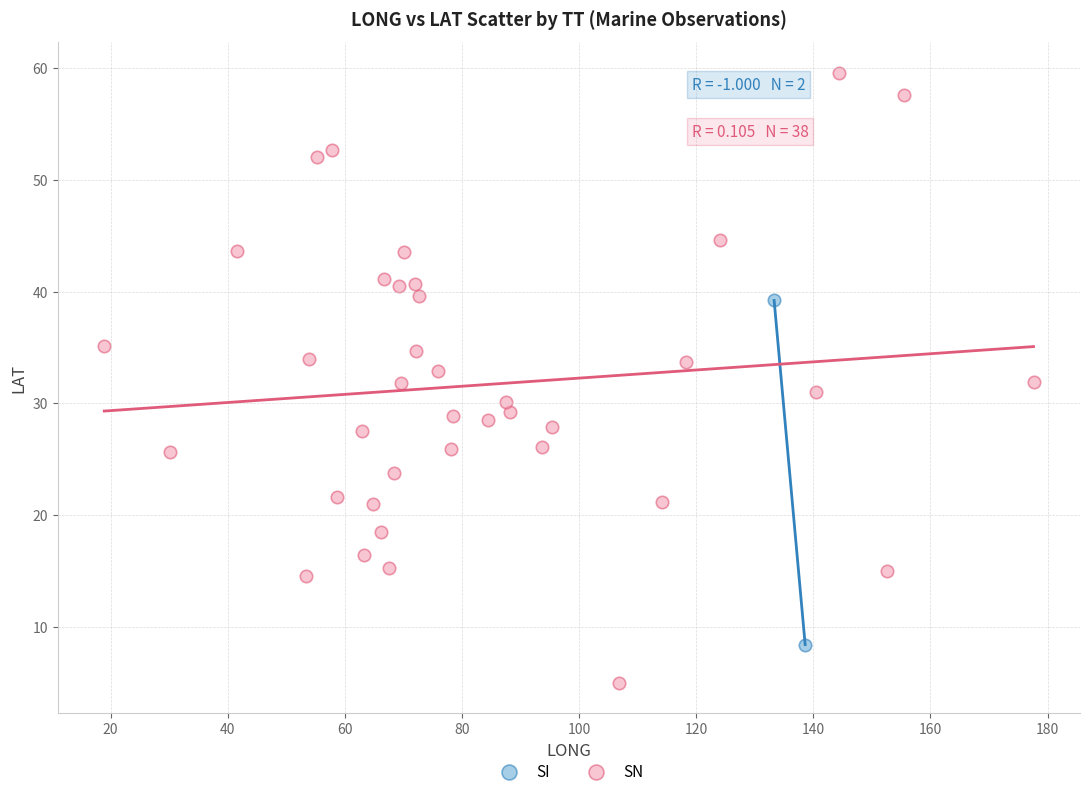

What are all the series names shown in the legend?

SI, SN